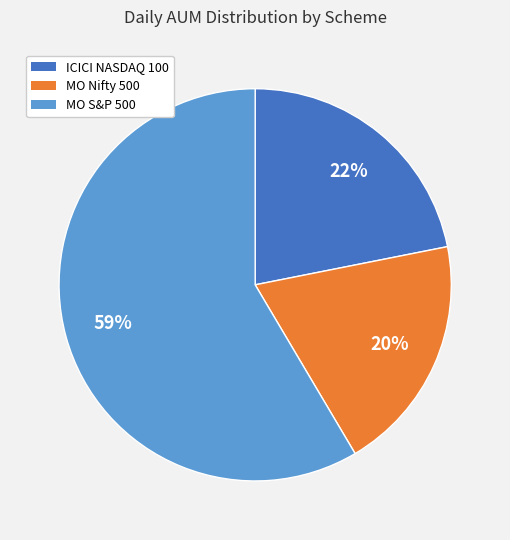

The ICICI NASDAQ 100 slice represents 22% of the pie. True or false?

True